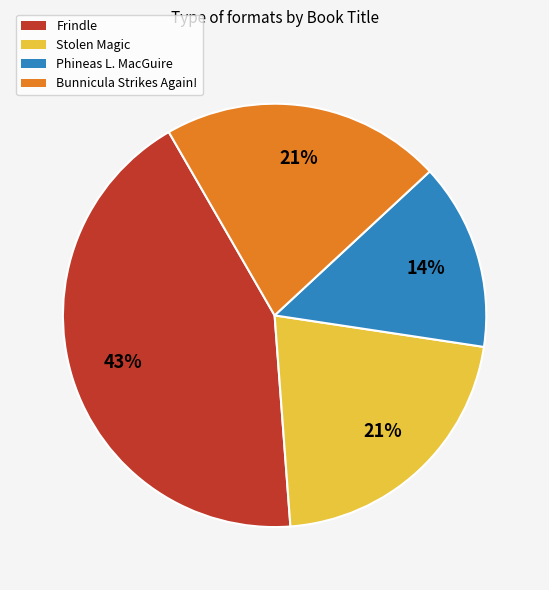

Does any single category account for the majority?

No